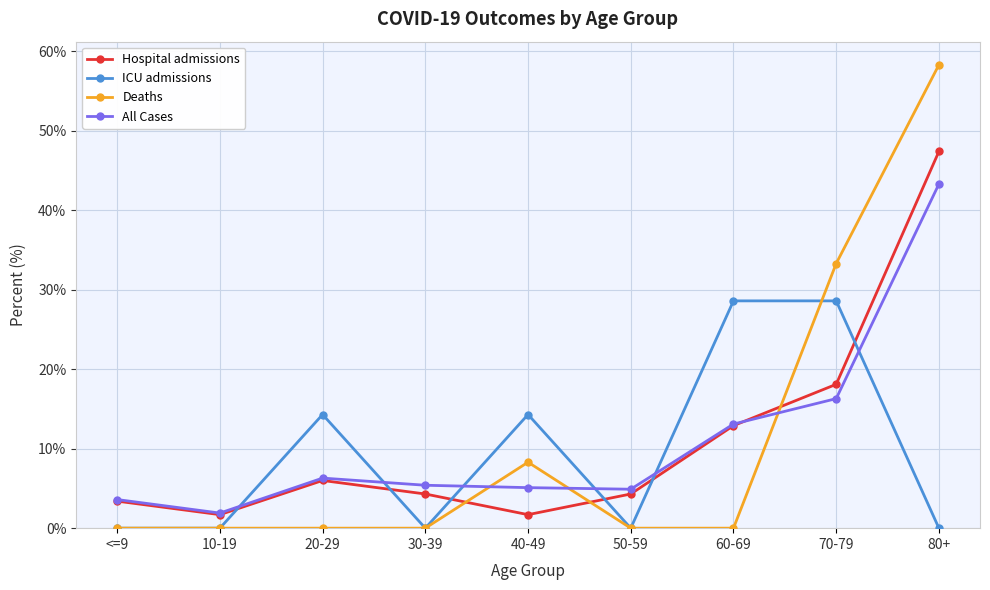

What is the lowest value of the Hospital admissions series?

1.7